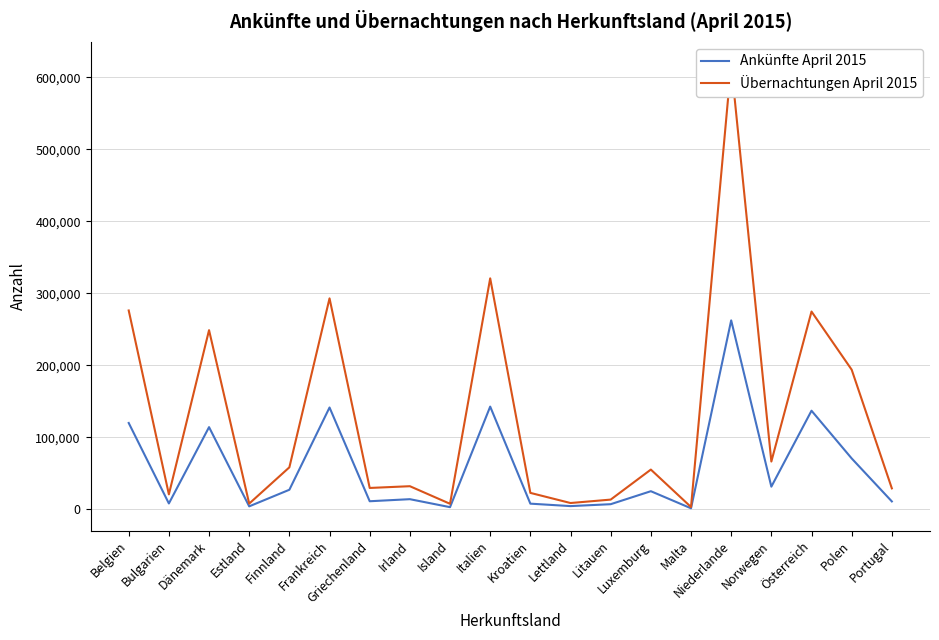

What are all the series names shown in the legend?

Ankünfte April 2015, Übernachtungen April 2015